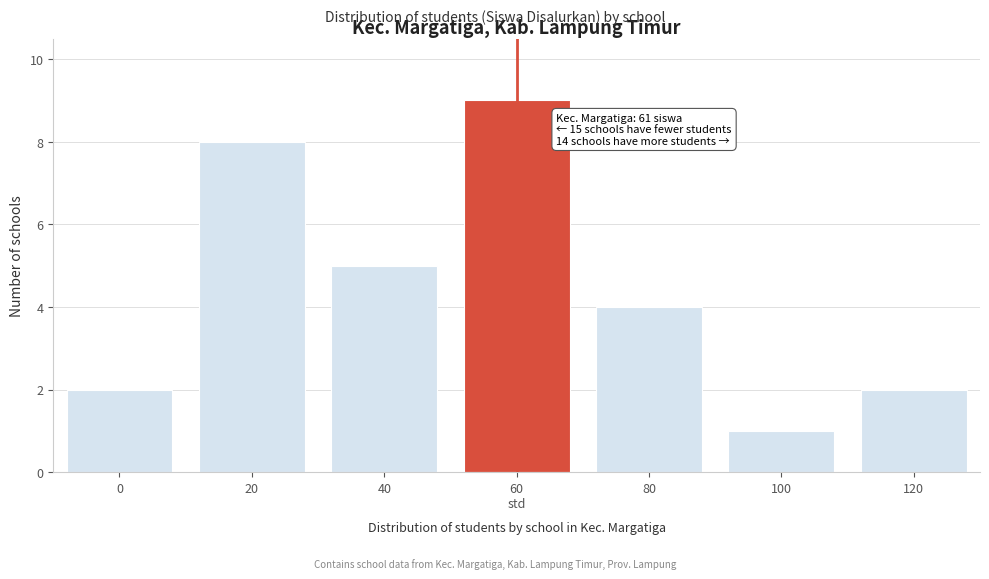

Reading right to left, transcribe all the data shown in this chart.

2	1	4	9	5	8	2